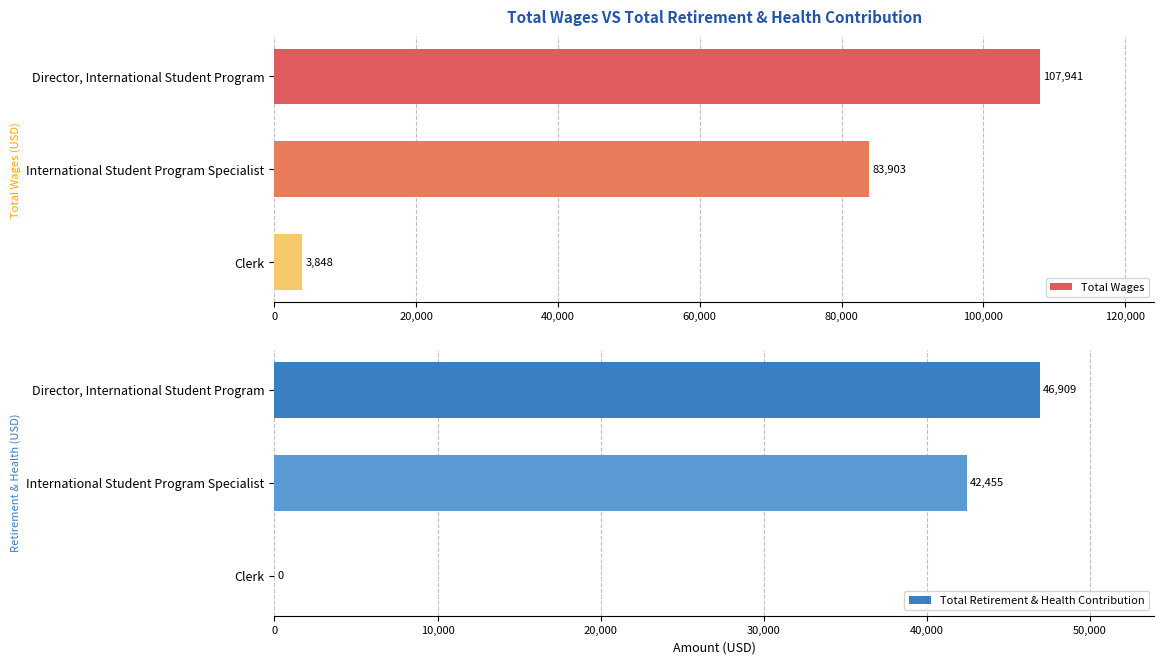

How many groups of bars are there?

3